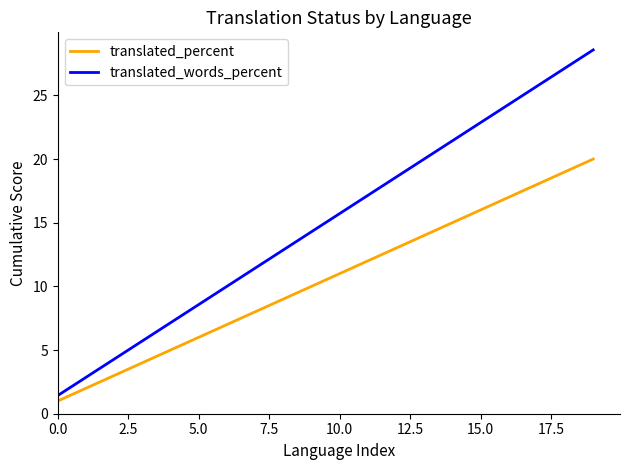

Does the chart display data point markers on the line(s)?

No